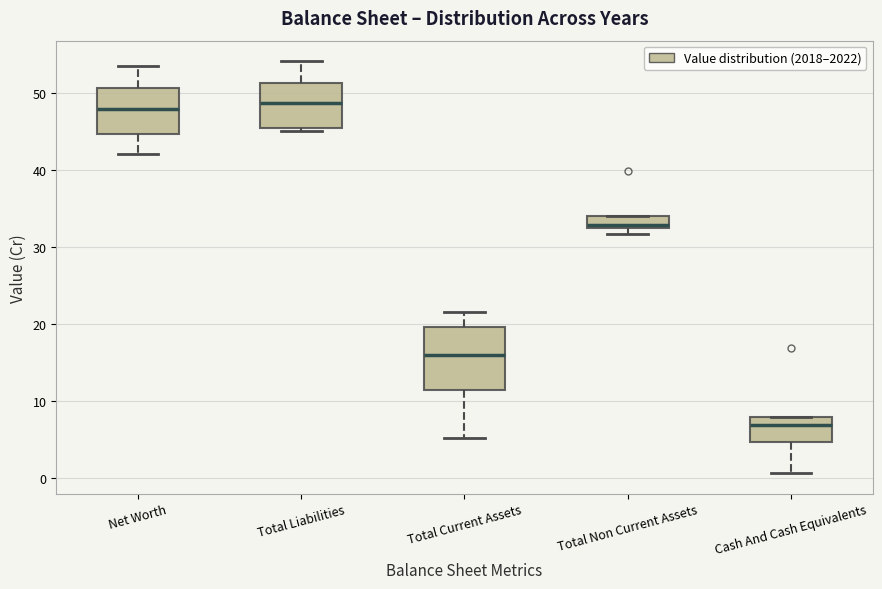

Which box is the tallest, from its lower edge to its upper edge?

Total Current Assets